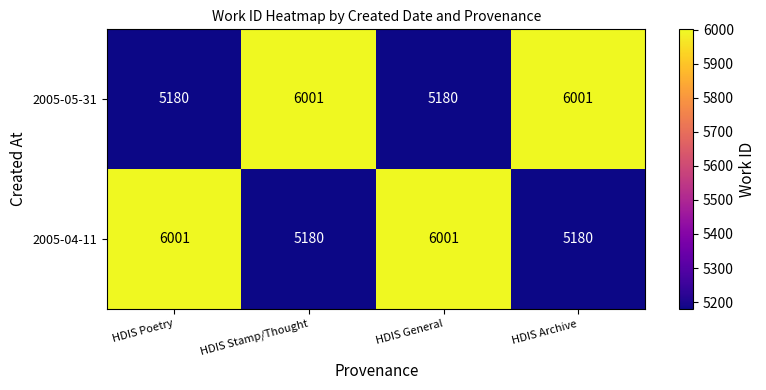

Count the number of categories in the chart.

4